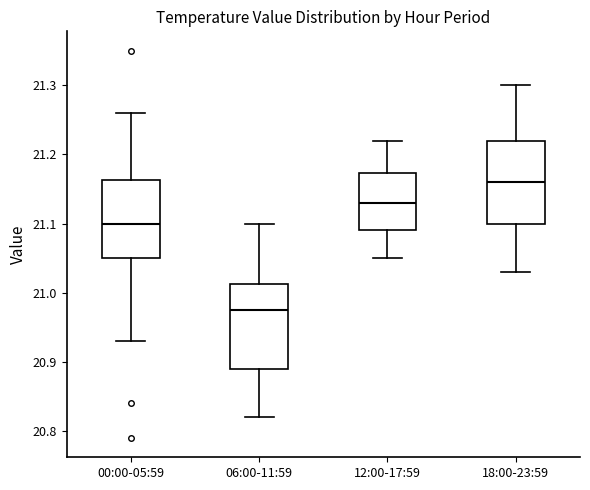

Which box has the lowest median line?

06:00-11:59